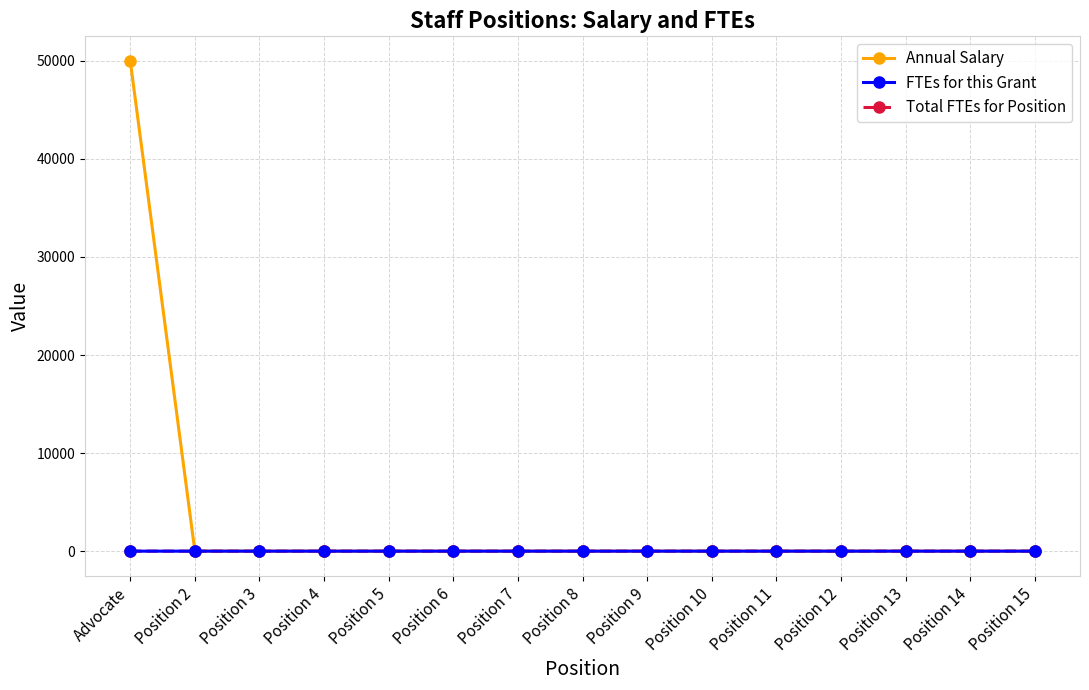

Reading left to right, transcribe all the data shown in this chart.

Annual Salary: Advocate=50000.0	Position 2=0.0	Position 3=0.0	Position 4=0.0	Position 5=0.0	Position 6=0.0	Position 7=0.0	Position 8=0.0	Position 9=0.0	Position 10=0.0	Position 11=0.0	Position 12=0.0	Position 13=0.0	Position 14=0.0	Position 15=0.0
FTEs for this Grant: Advocate=0.6	Position 2=0.0	Position 3=0.0	Position 4=0.0	Position 5=0.0	Position 6=0.0	Position 7=0.0	Position 8=0.0	Position 9=0.0	Position 10=0.0	Position 11=0.0	Position 12=0.0	Position 13=0.0	Position 14=0.0	Position 15=0.0
Total FTEs for Position: Advocate=1.0	Position 2=0.0	Position 3=0.0	Position 4=0.0	Position 5=0.0	Position 6=0.0	Position 7=0.0	Position 8=0.0	Position 9=0.0	Position 10=0.0	Position 11=0.0	Position 12=0.0	Position 13=0.0	Position 14=0.0	Position 15=0.0